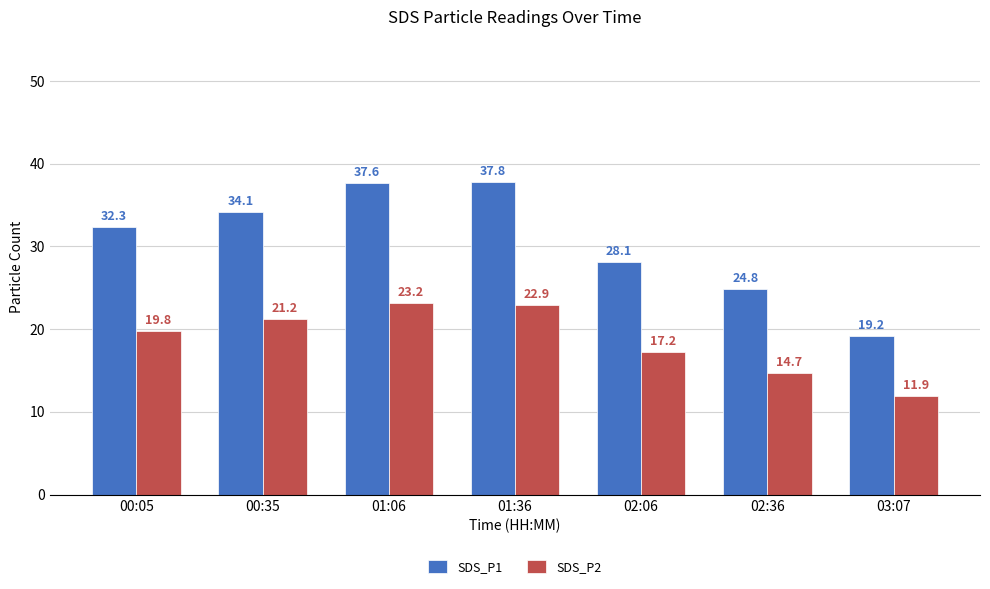

What is the sum of the SDS_P1 values at 00:05 and 00:35?

66.4